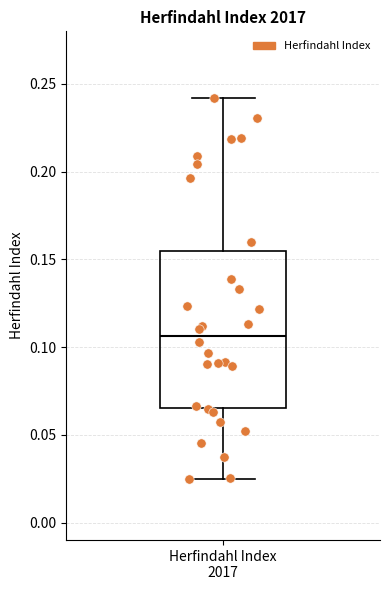

Read this box plot against the y-axis: the position of the median line, the range covered by the box, and the ends of both whiskers. The values are not printed on the chart, so give them approximately, as read against the axis.

median 0.105, box 0.065 to 0.155, whiskers 0.025 to 0.240